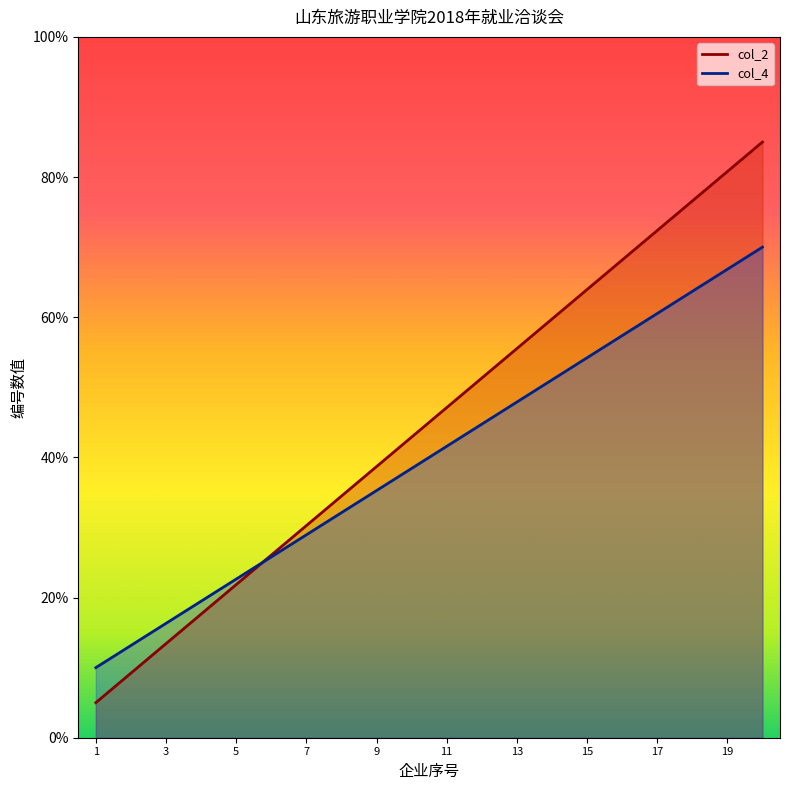

Is the value of col_2 at 9 greater than the value of col_4 at 18?

No